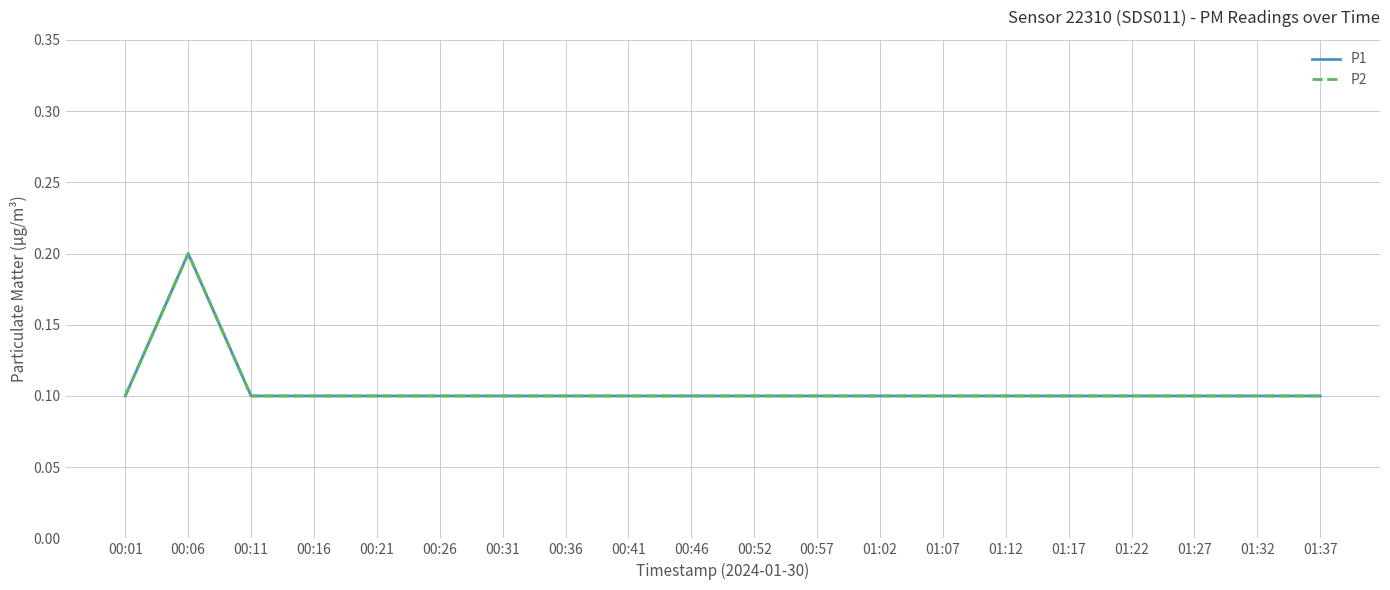

Does the chart have visible grid lines?

Yes